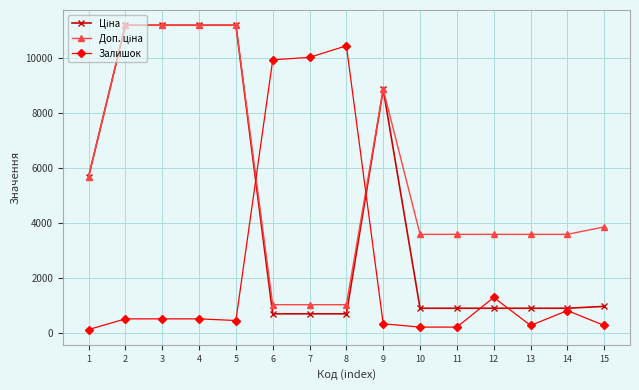

True or false: Залишок has more than 2 interior local peaks.

True